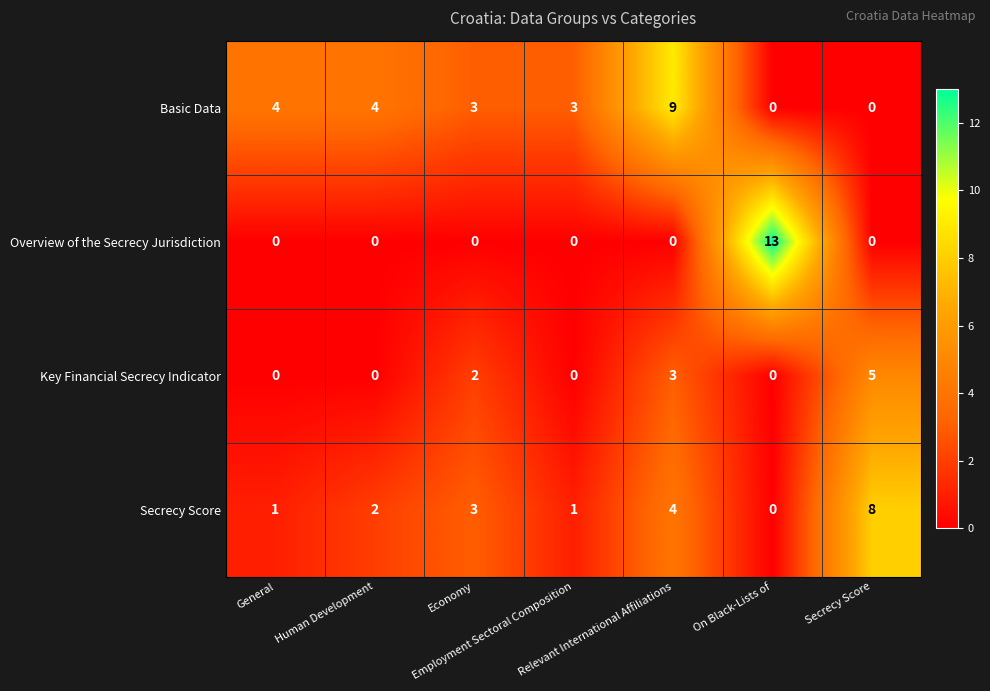

What is the sum of all Basic Data values?

23